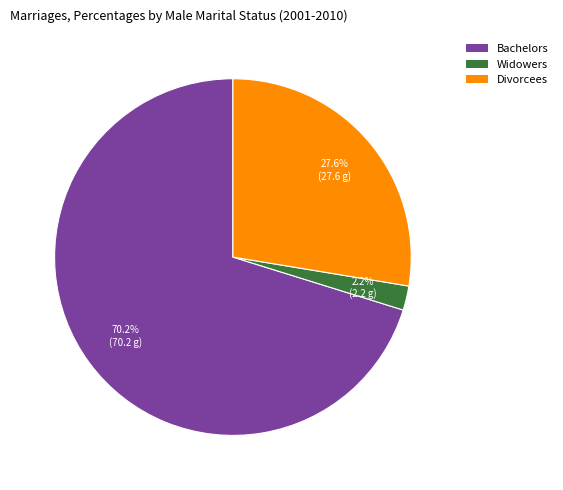

Is there a majority slice in this chart?

Yes